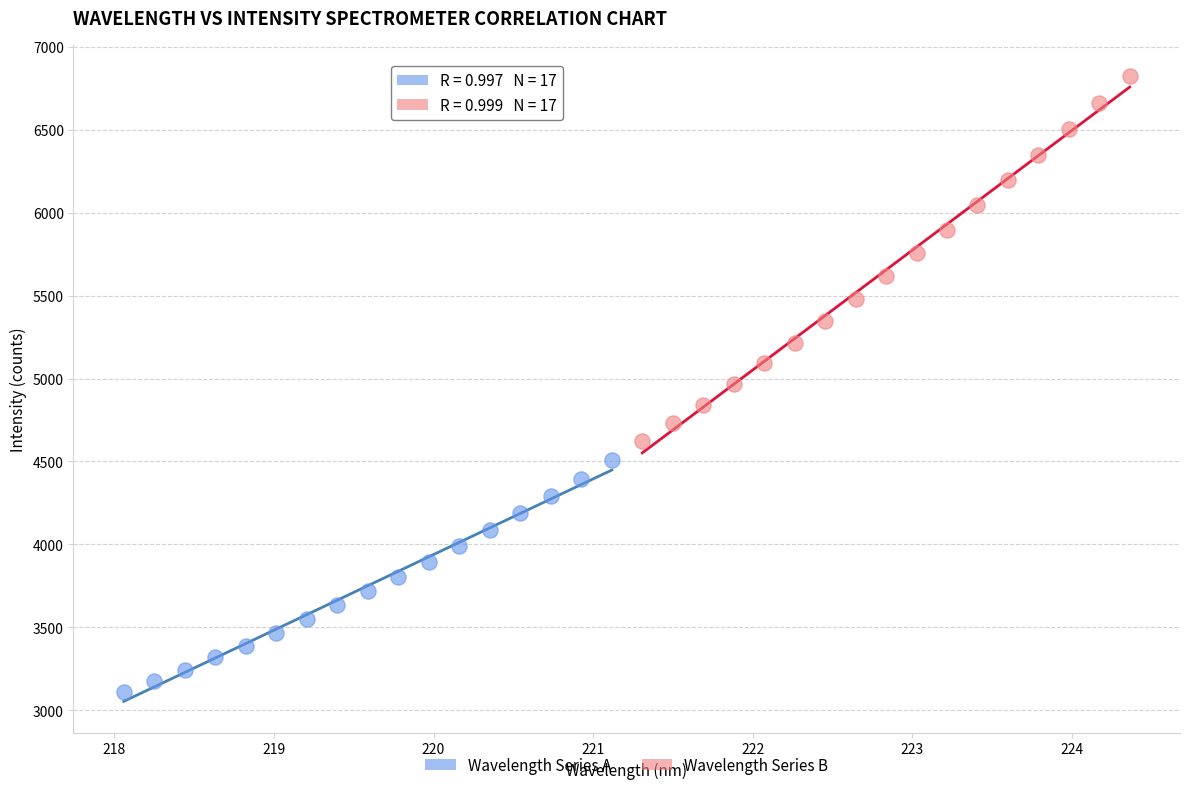

Which series reaches the minimum Y coordinate?

Wavelength Series A